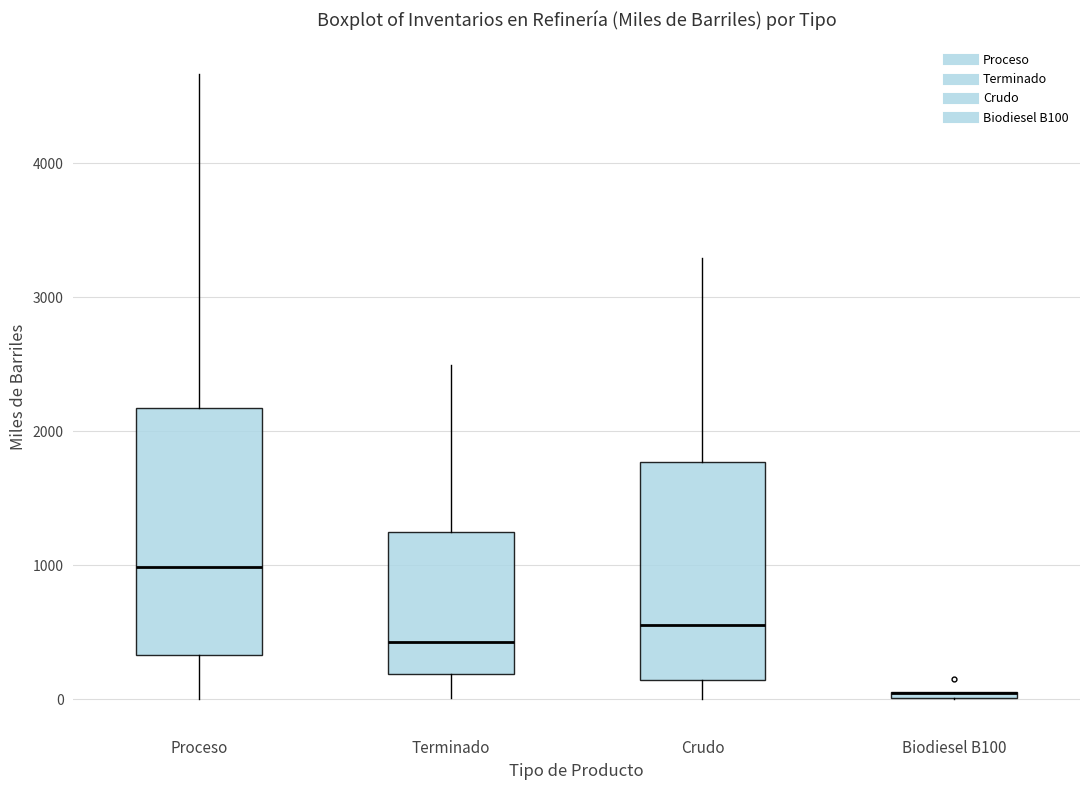

Where is the lower edge of the box for Terminado on the y-axis? The values are not printed on the chart, so give them approximately, as read against the axis.

200